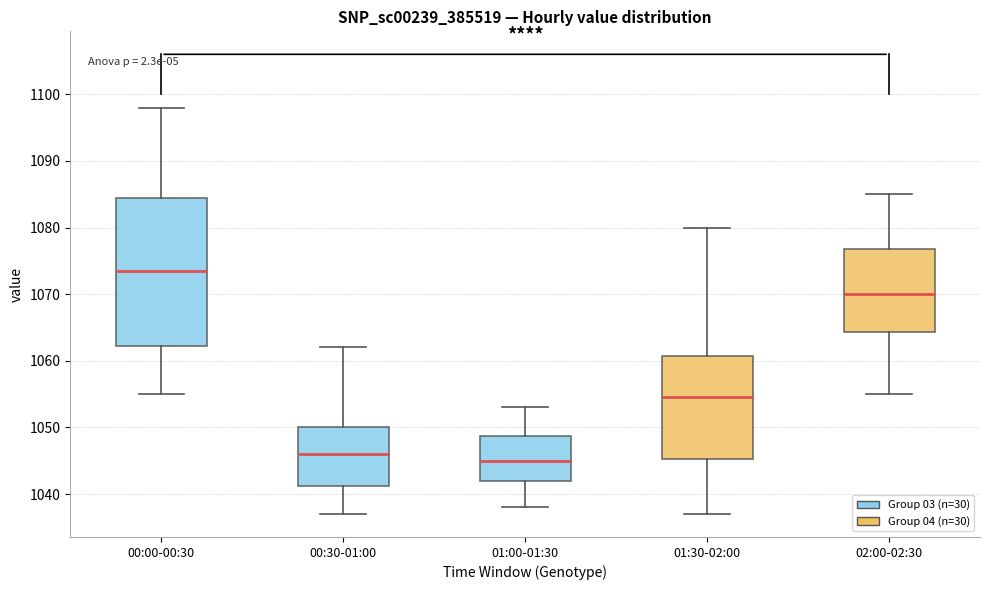

Reading left to right, read every box against the y-axis: the position of its median line, the range the box covers, and the ends of its whiskers. The values are not printed on the chart, so give them approximately, as read against the axis.

00:00-00:30: median 1074, box 1062 to 1085, whiskers 1055 to 1098
00:30-01:00: median 1046, box 1041 to 1050, whiskers 1037 to 1062
01:00-01:30: median 1045, box 1042 to 1049, whiskers 1038 to 1053
01:30-02:00: median 1055, box 1045 to 1061, whiskers 1037 to 1080
02:00-02:30: median 1070, box 1064 to 1077, whiskers 1055 to 1085